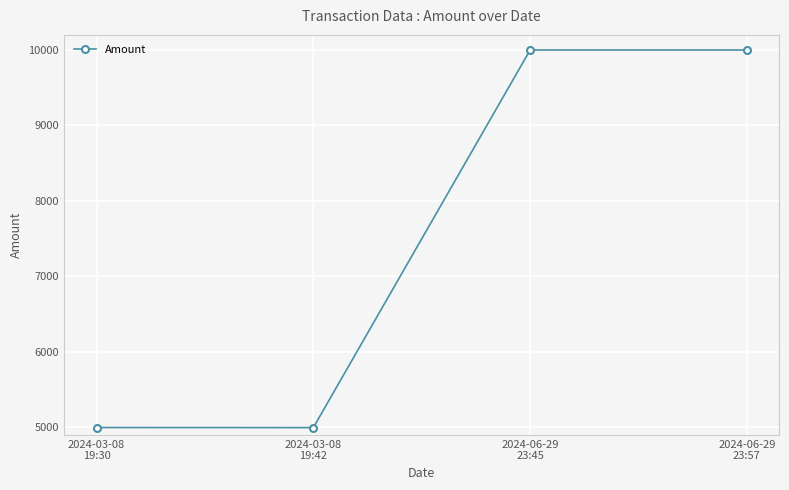

The value at 2024-06-29
23:57 is 6721.2. True or false?

False